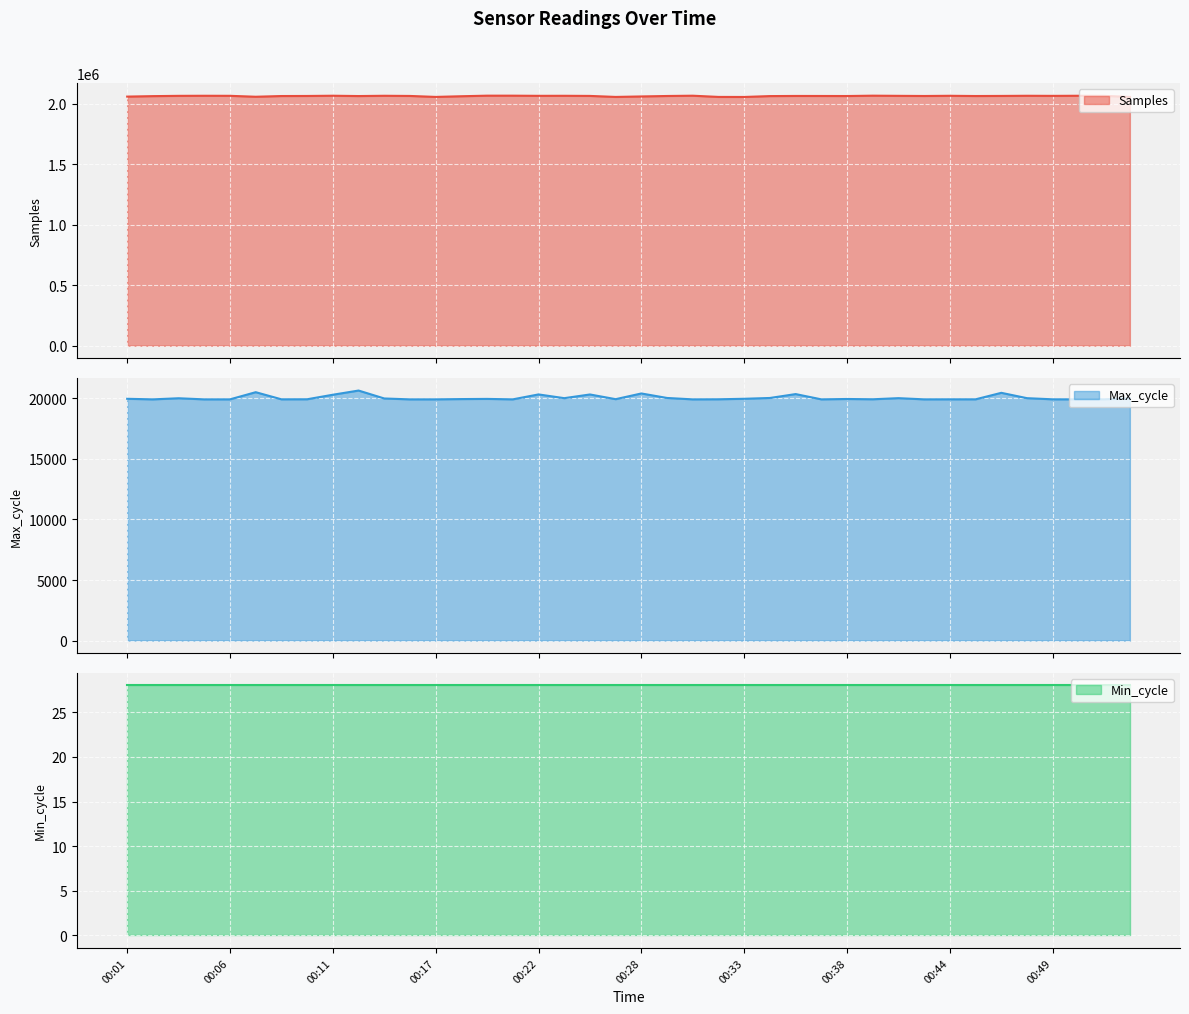

What is the minimum value for Samples?

2056953